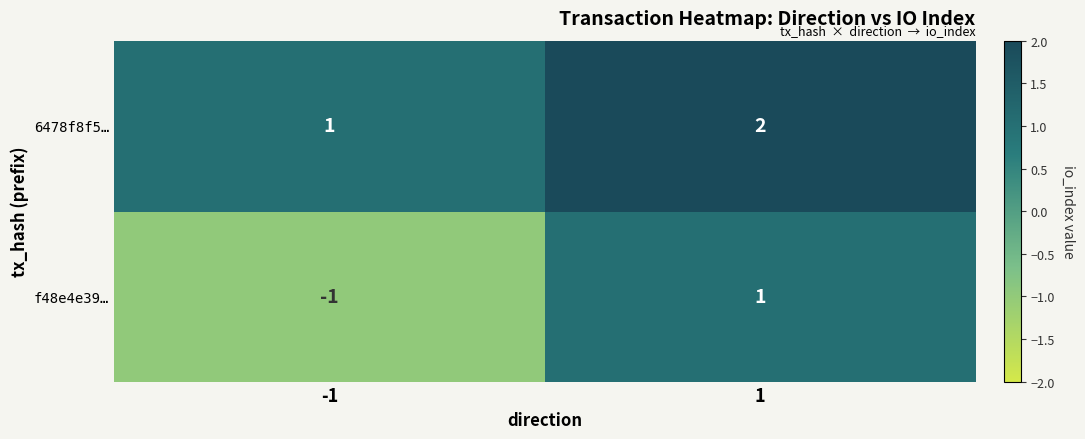

At how many categories does at least one series exceed 0?

2